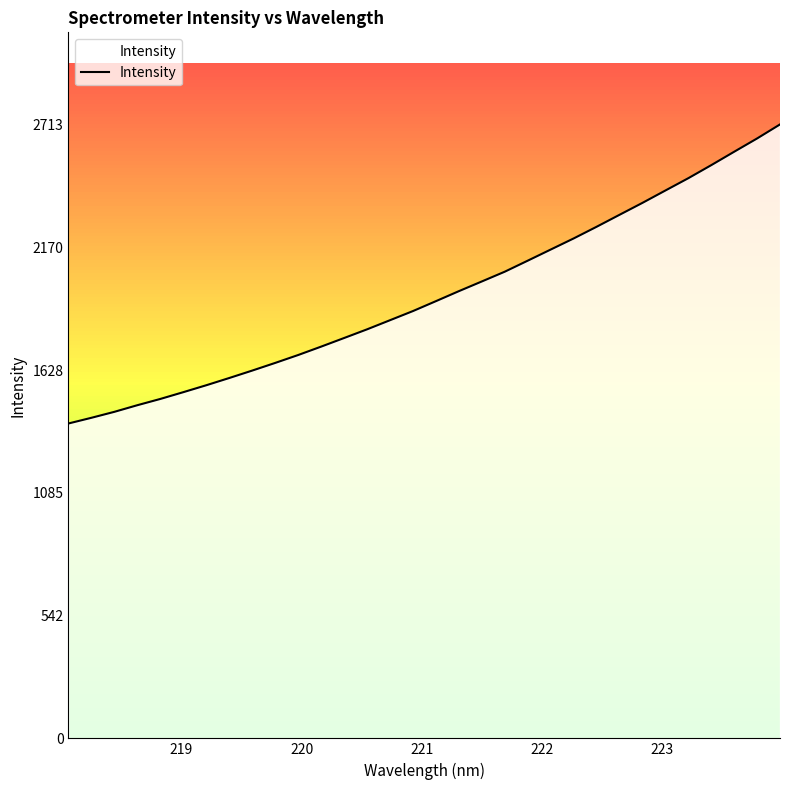

Count the number of data series in this chart.

1